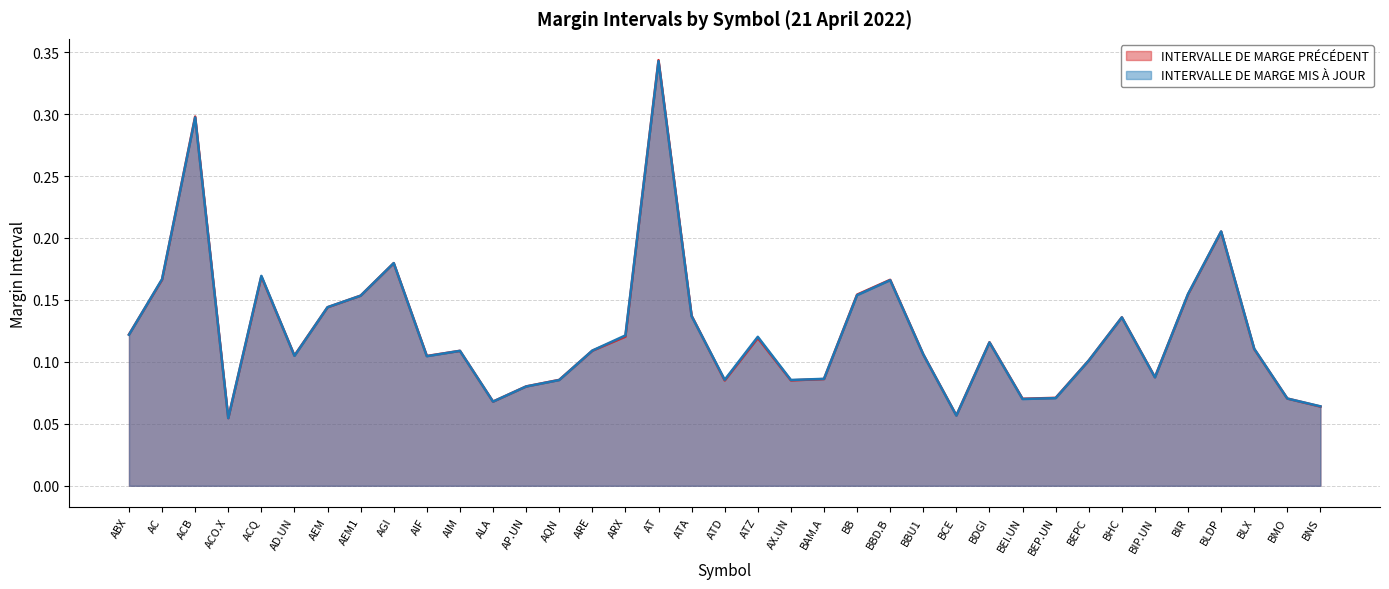

At which category does INTERVALLE DE MARGE MIS À JOUR reach its first local peak?

ACB